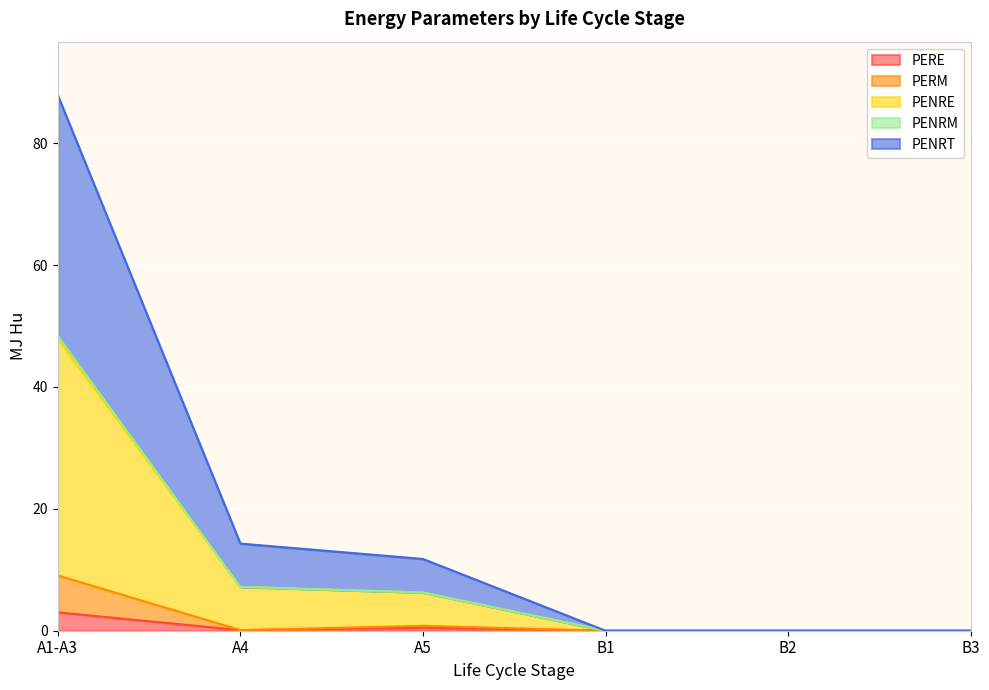

List the labels in order of PENRT value, smallest first.

B1, B2, B3, A5, A4, A1-A3